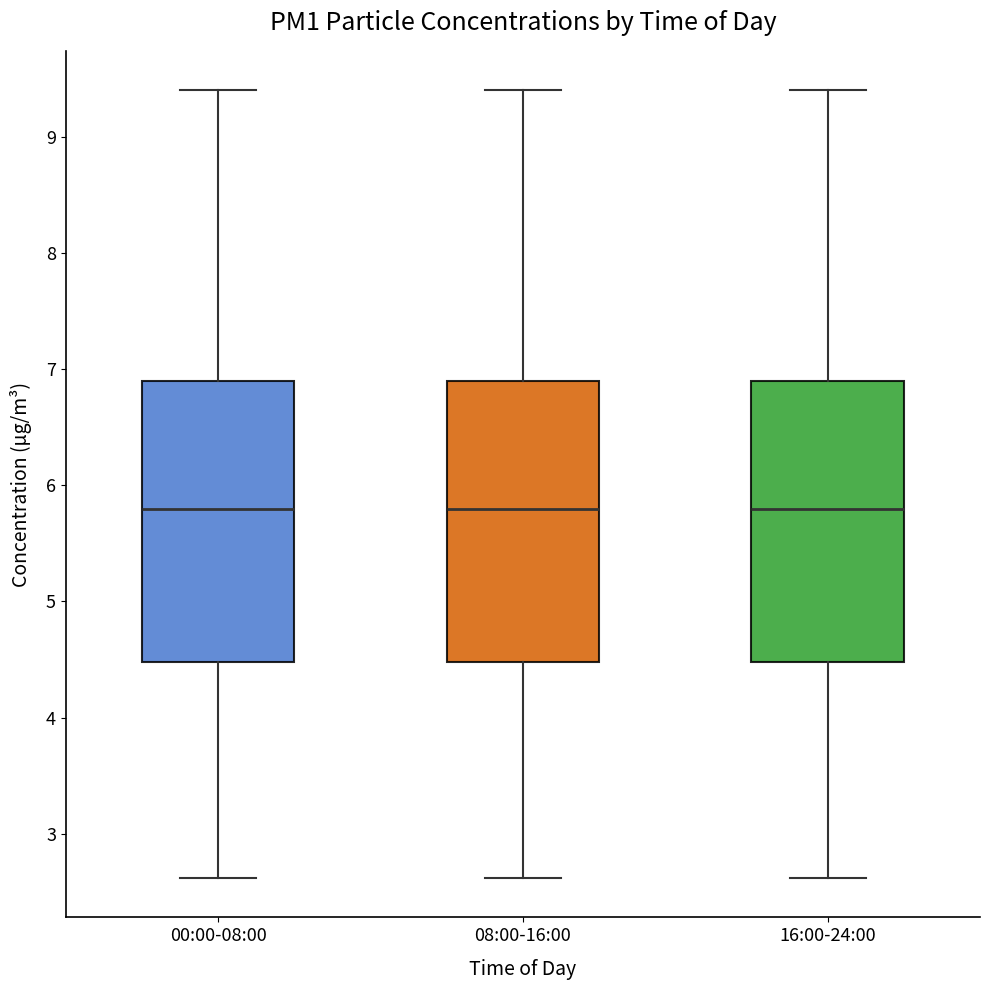

Reading left to right, read every box against the y-axis: the position of its median line, the range the box covers, and the ends of its whiskers. The values are not printed on the chart, so give them approximately, as read against the axis.

00:00-08:00: median 5.8, box 4.5 to 6.9, whiskers 2.6 to 9.4
08:00-16:00: median 5.8, box 4.5 to 6.9, whiskers 2.6 to 9.4
16:00-24:00: median 5.8, box 4.5 to 6.9, whiskers 2.6 to 9.4